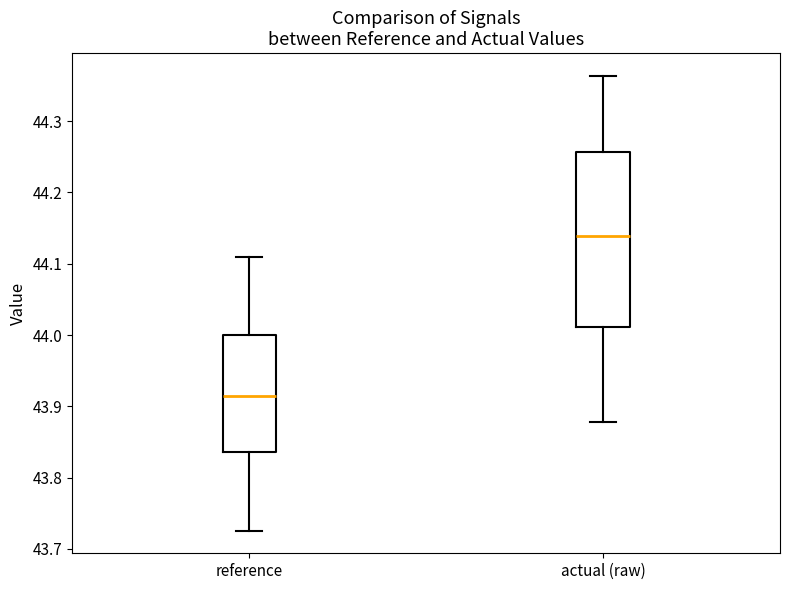

Which box is the tallest, from its lower edge to its upper edge?

actual (raw)